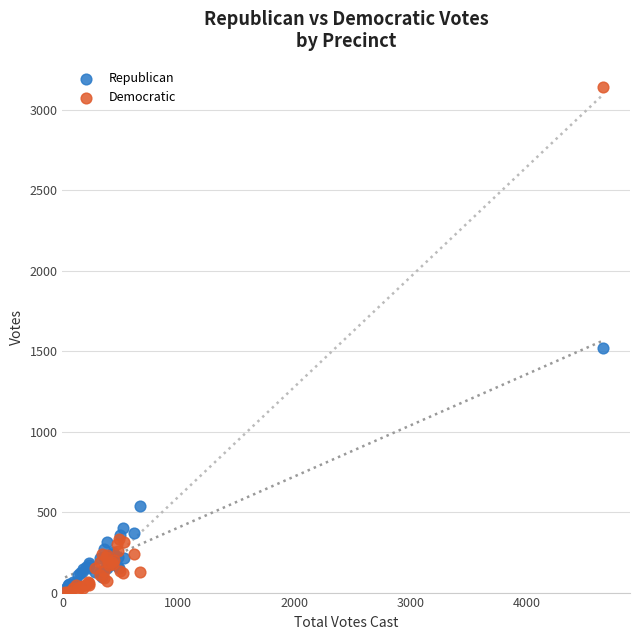

Which series has the largest Y range (max minus min)?

Democratic